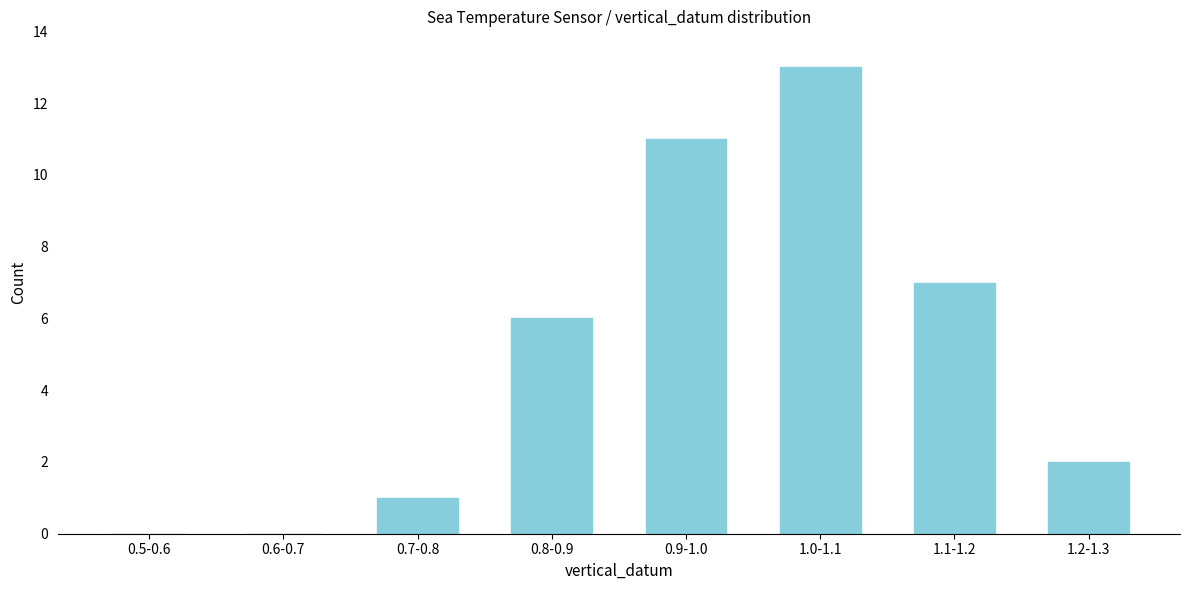

Reading left to right, transcribe all the data shown in this chart.

0.5-0.6=0	0.6-0.7=0	0.7-0.8=1	0.8-0.9=6	0.9-1.0=11	1.0-1.1=13	1.1-1.2=7	1.2-1.3=2